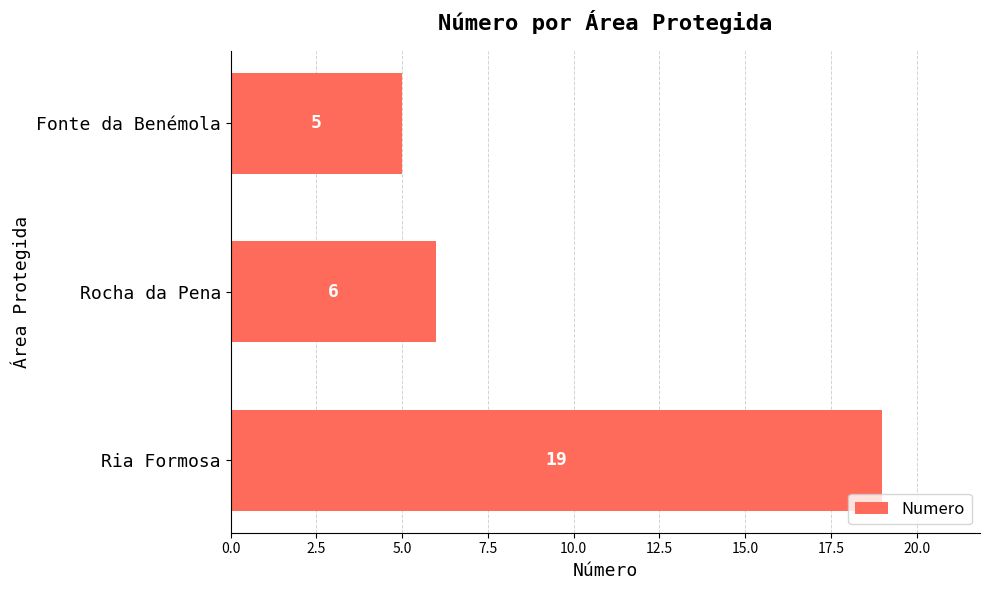

At which label is the value closest to 12?

Rocha da Pena